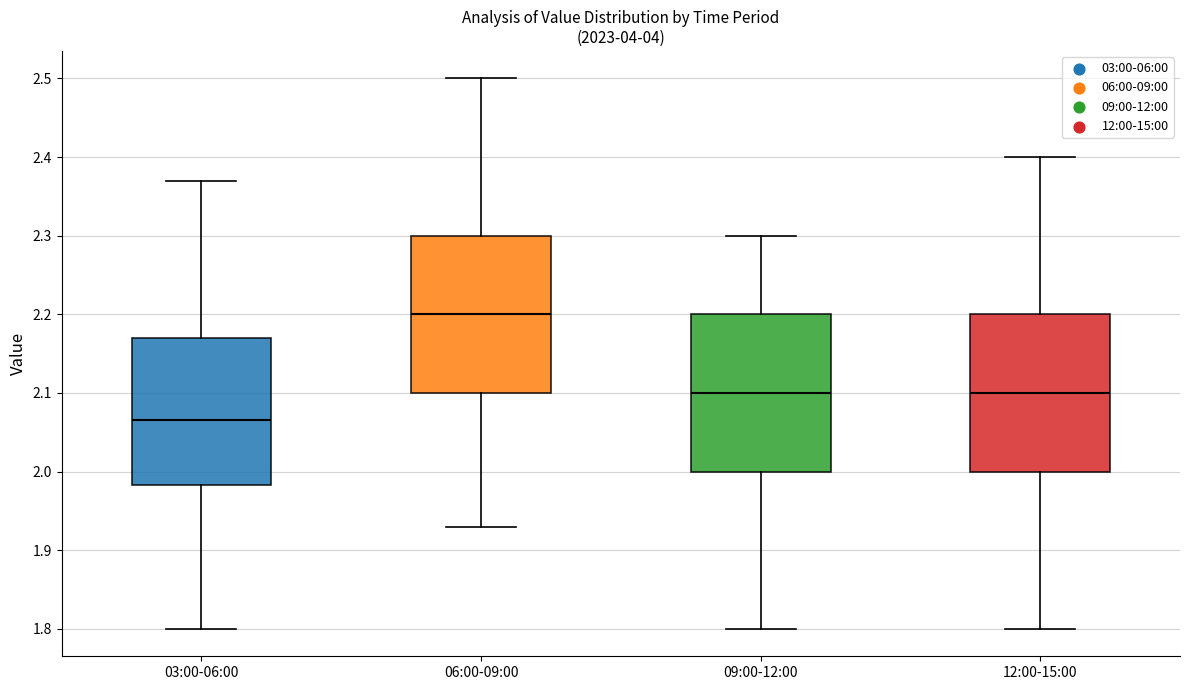

Reading left to right, transcribe this box plot: for each box, give where its median line is, the range the box spans, and where its two whiskers end, as read against the y-axis. The values are not printed on the chart, so give them approximately, as read against the axis.

03:00-06:00: median 2.07, box 1.98 to 2.17, whiskers 1.80 to 2.37
06:00-09:00: median 2.20, box 2.10 to 2.30, whiskers 1.93 to 2.50
09:00-12:00: median 2.10, box 2.00 to 2.20, whiskers 1.80 to 2.30
12:00-15:00: median 2.10, box 2.00 to 2.20, whiskers 1.80 to 2.40